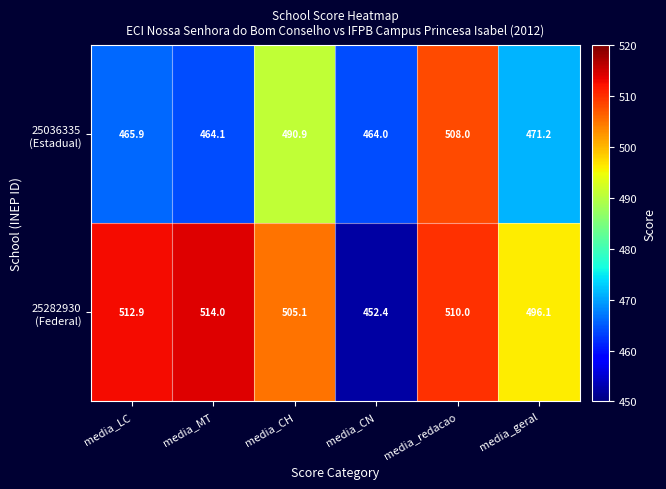

What is the spread (max minus min) of values at media_CN?

11.6